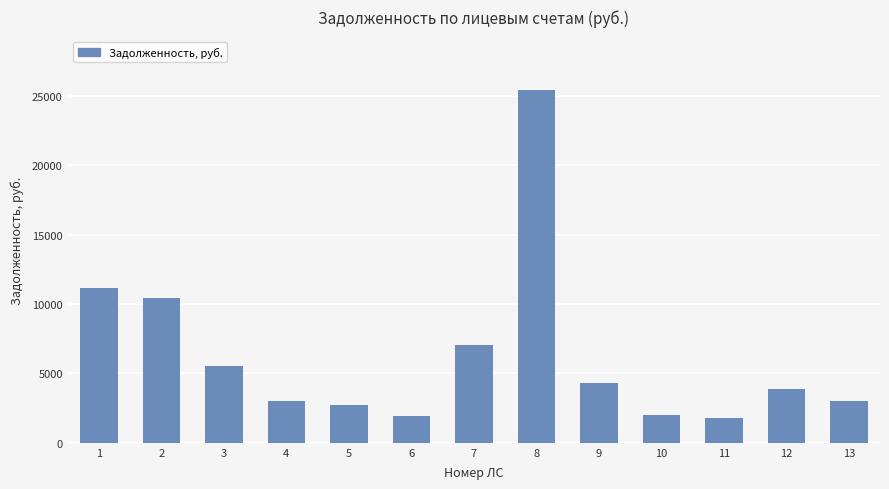

What is the maximum value shown in the chart?

25436.5